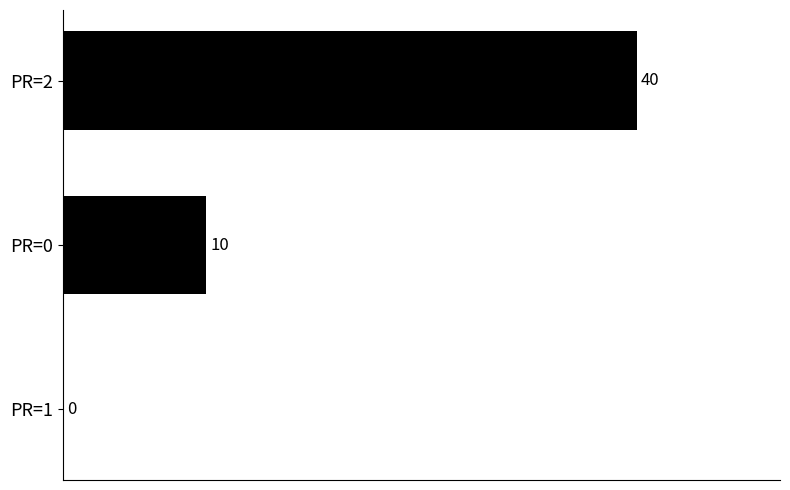

Reading top to bottom, what are all the values shown in this chart?

PR=2=40	PR=0=10	PR=1=0